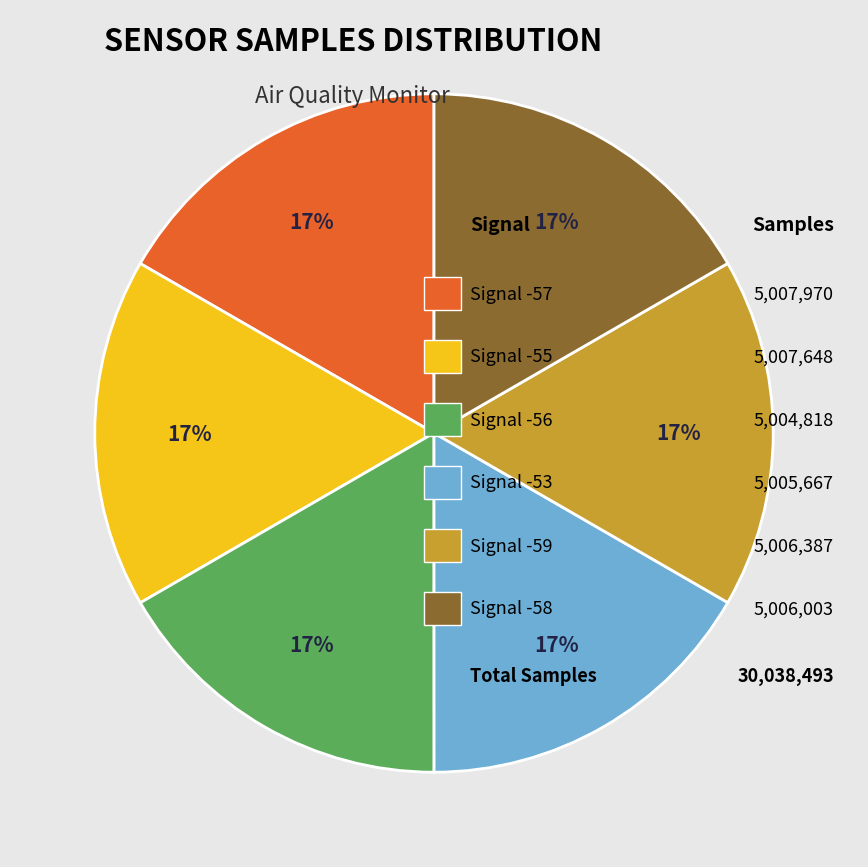

To the nearest percent, what is the average slice percentage?

17%